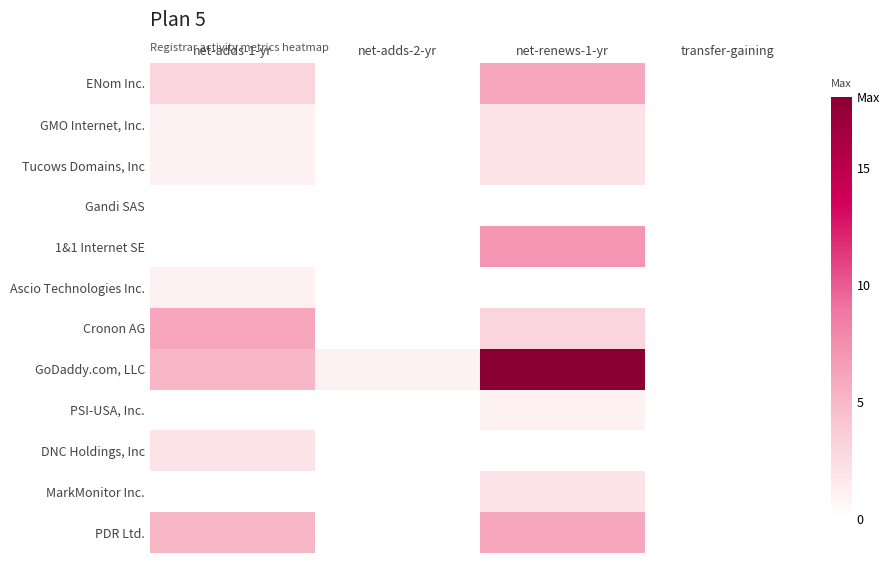

Reading left to right, extract all data points from this chart.

ENom Inc.: net-adds-1-yr=3	net-adds-2-yr=0	net-renews-1-yr=6	transfer-gaining=0
GMO Internet, Inc.: net-adds-1-yr=1	net-adds-2-yr=0	net-renews-1-yr=2	transfer-gaining=0
Tucows Domains, Inc: net-adds-1-yr=1	net-adds-2-yr=0	net-renews-1-yr=2	transfer-gaining=0
Gandi SAS: net-adds-1-yr=0	net-adds-2-yr=0	net-renews-1-yr=0	transfer-gaining=0
1&1 Internet SE: net-adds-1-yr=0	net-adds-2-yr=0	net-renews-1-yr=7	transfer-gaining=0
Ascio Technologies Inc.: net-adds-1-yr=1	net-adds-2-yr=0	net-renews-1-yr=0	transfer-gaining=0
Cronon AG: net-adds-1-yr=6	net-adds-2-yr=0	net-renews-1-yr=3	transfer-gaining=0
GoDaddy.com, LLC: net-adds-1-yr=5	net-adds-2-yr=1	net-renews-1-yr=18	transfer-gaining=0
PSI-USA, Inc.: net-adds-1-yr=0	net-adds-2-yr=0	net-renews-1-yr=1	transfer-gaining=0
DNC Holdings, Inc: net-adds-1-yr=2	net-adds-2-yr=0	net-renews-1-yr=0	transfer-gaining=0
MarkMonitor Inc.: net-adds-1-yr=0	net-adds-2-yr=0	net-renews-1-yr=2	transfer-gaining=0
PDR Ltd.: net-adds-1-yr=5	net-adds-2-yr=0	net-renews-1-yr=6	transfer-gaining=0